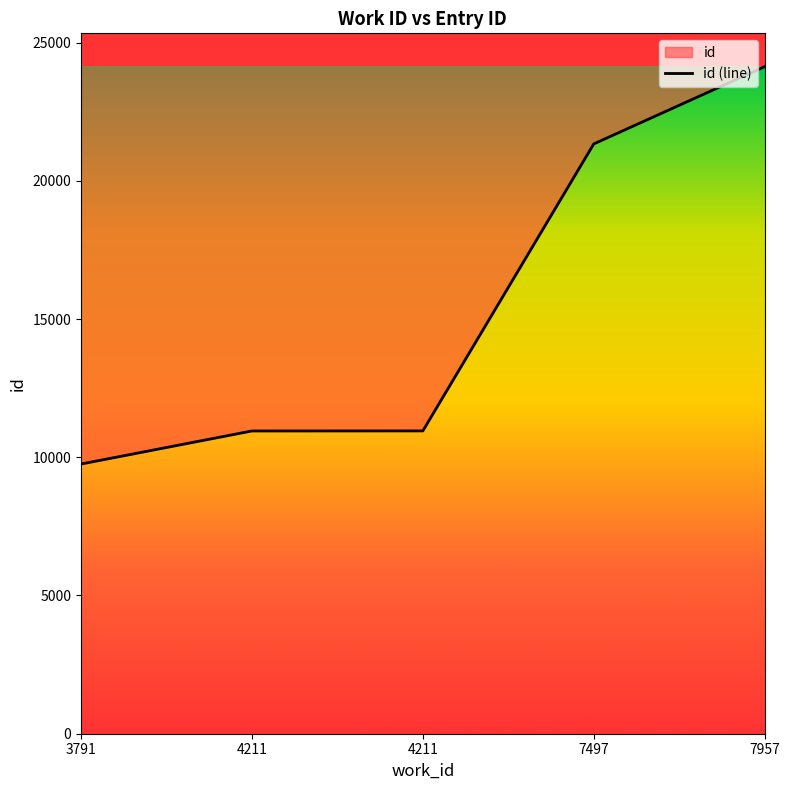

What is the average value?

15425